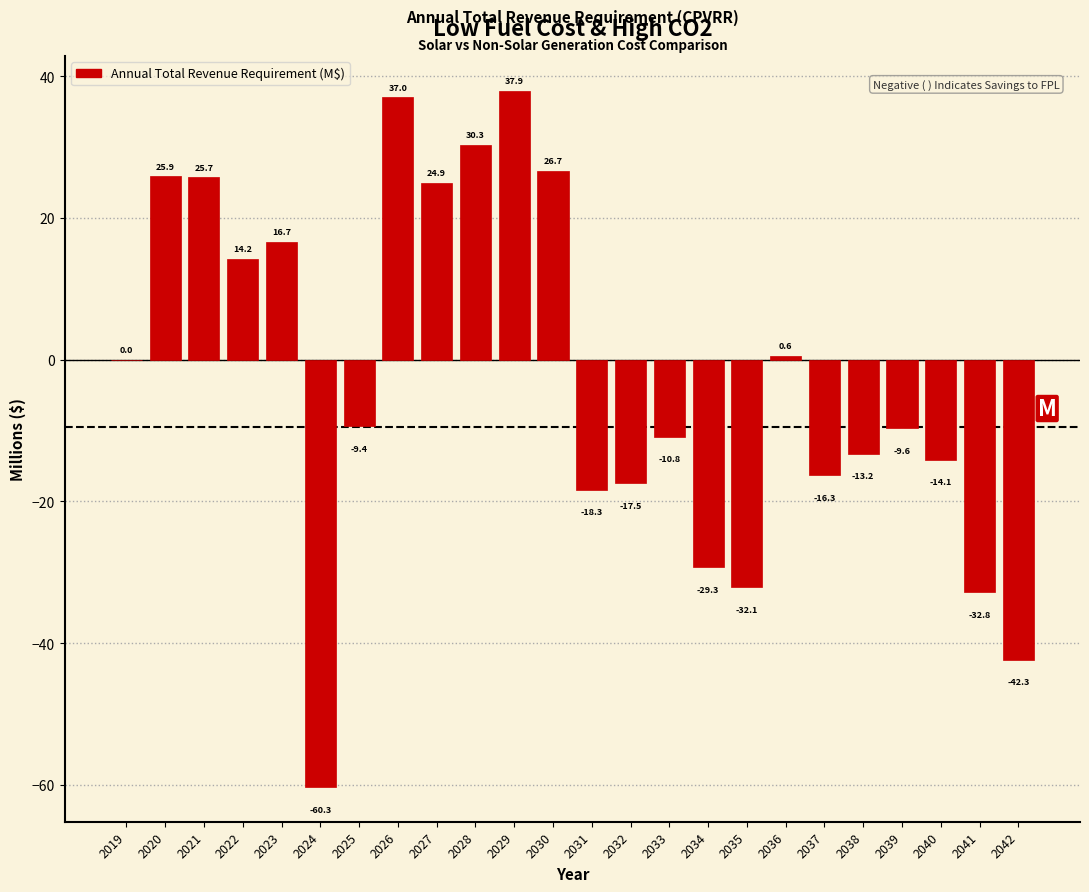

Reading left to right, what are all the values shown in this chart?

2019=0.0	2020=25.9	2021=25.7	2022=14.2	2023=16.7	2024=-60.3	2025=-9.4	2026=37.0	2027=24.9	2028=30.3	2029=37.9	2030=26.7	2031=-18.3	2032=-17.5	2033=-10.8	2034=-29.3	2035=-32.1	2036=0.6	2037=-16.3	2038=-13.2	2039=-9.6	2040=-14.1	2041=-32.8	2042=-42.3